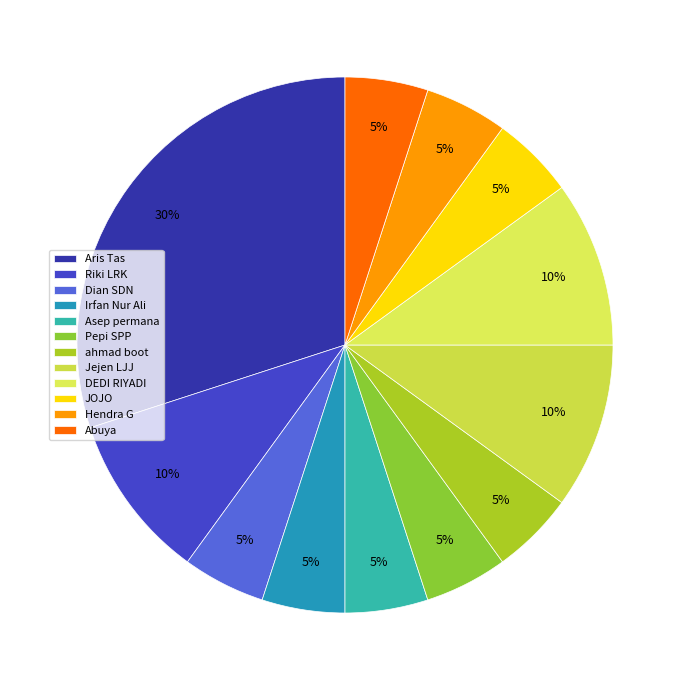

To the nearest percent, what portion does Abuya represent?

5%